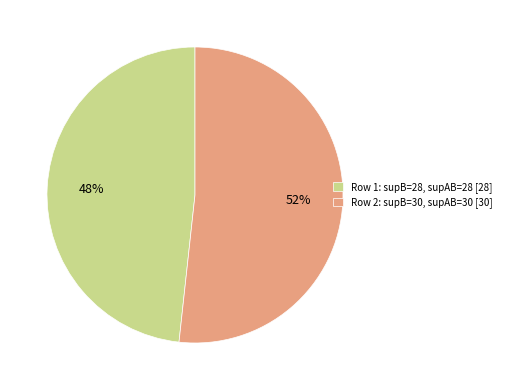

Is there a majority slice in this chart?

Yes